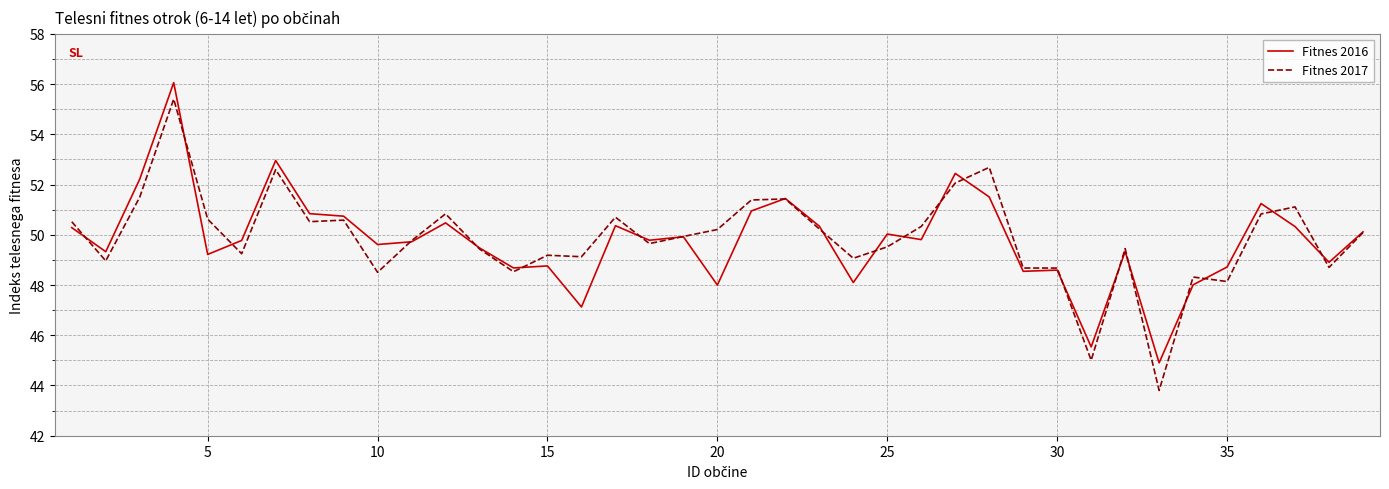

What is the minimum value shown in the chart?

43.8